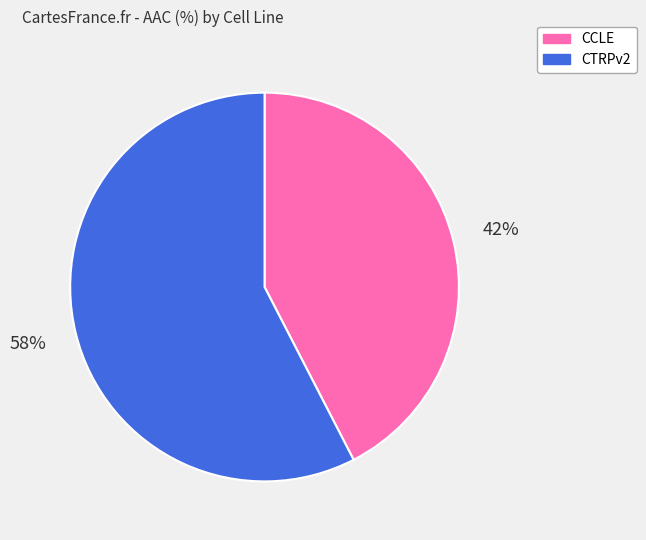

Combined, do CCLE and CTRPv2 account for over 50%?

Yes